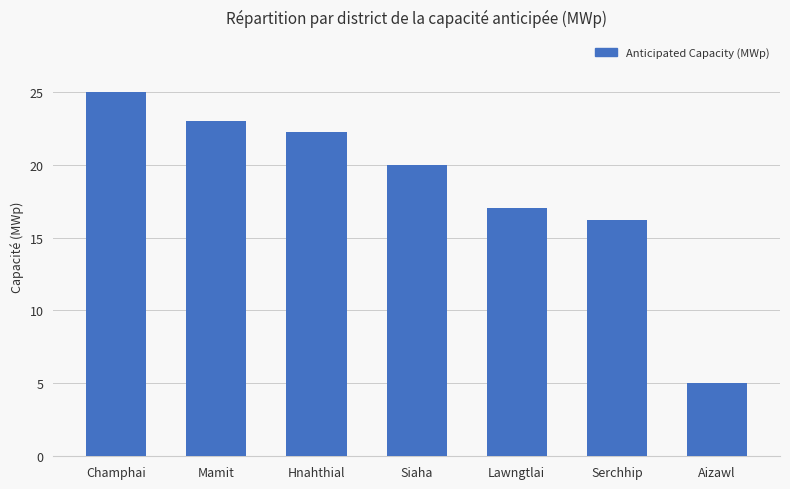

At which label does the data first exceed 20?

Champhai